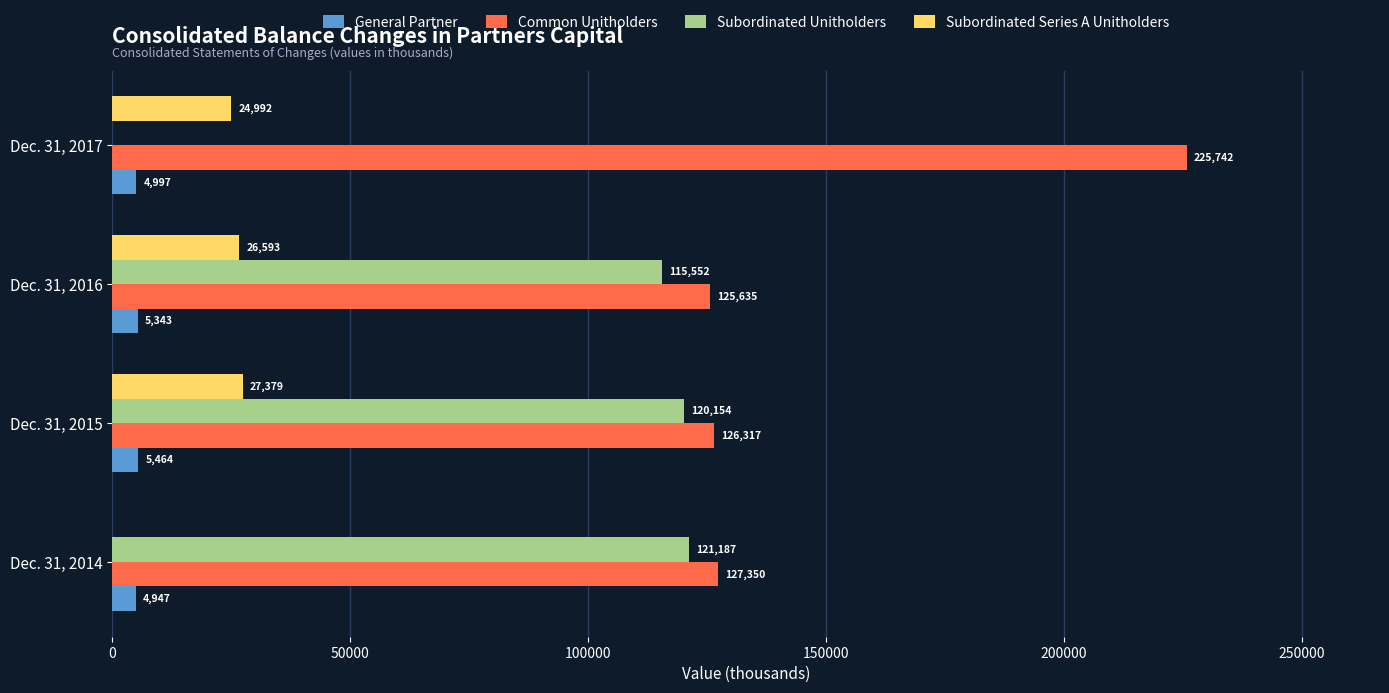

Which series has the widest spread of values?

Subordinated Unitholders